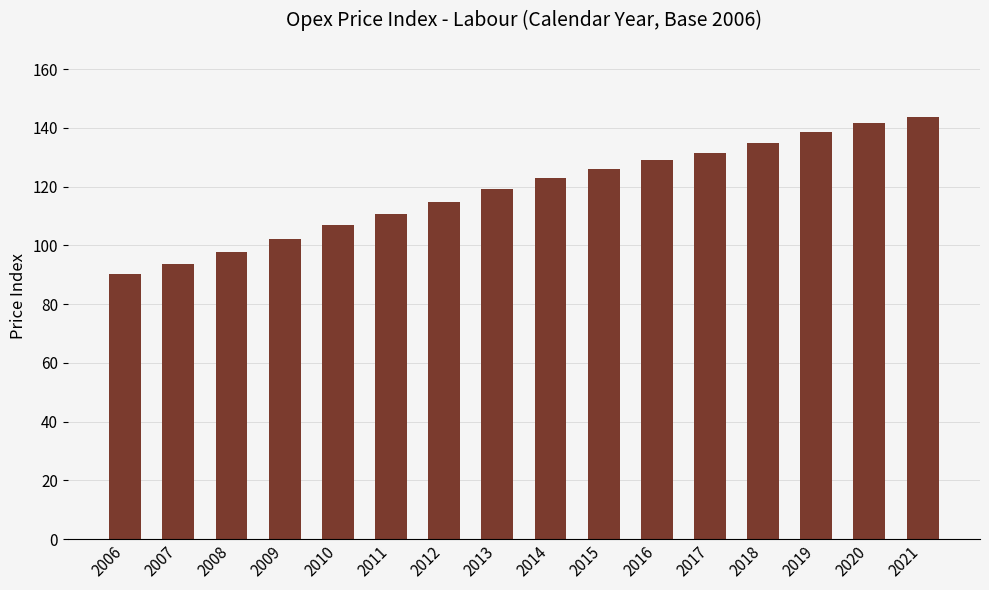

Reading left to right, extract all data points from this chart.

2006=90.1	2007=93.8	2008=97.7	2009=102.0	2010=106.8	2011=110.6	2012=114.9	2013=119.2	2014=122.9	2015=126.0	2016=128.9	2017=131.6	2018=134.7	2019=138.5	2020=141.7	2021=143.6